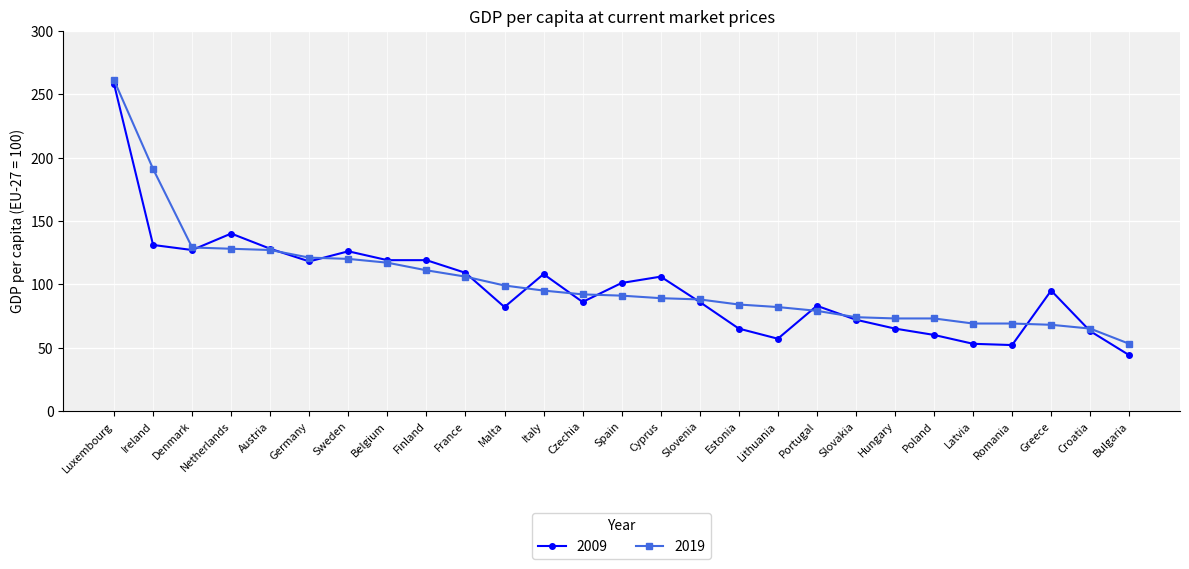

The 2019 series shows 89 at Cyprus. True or false?

True